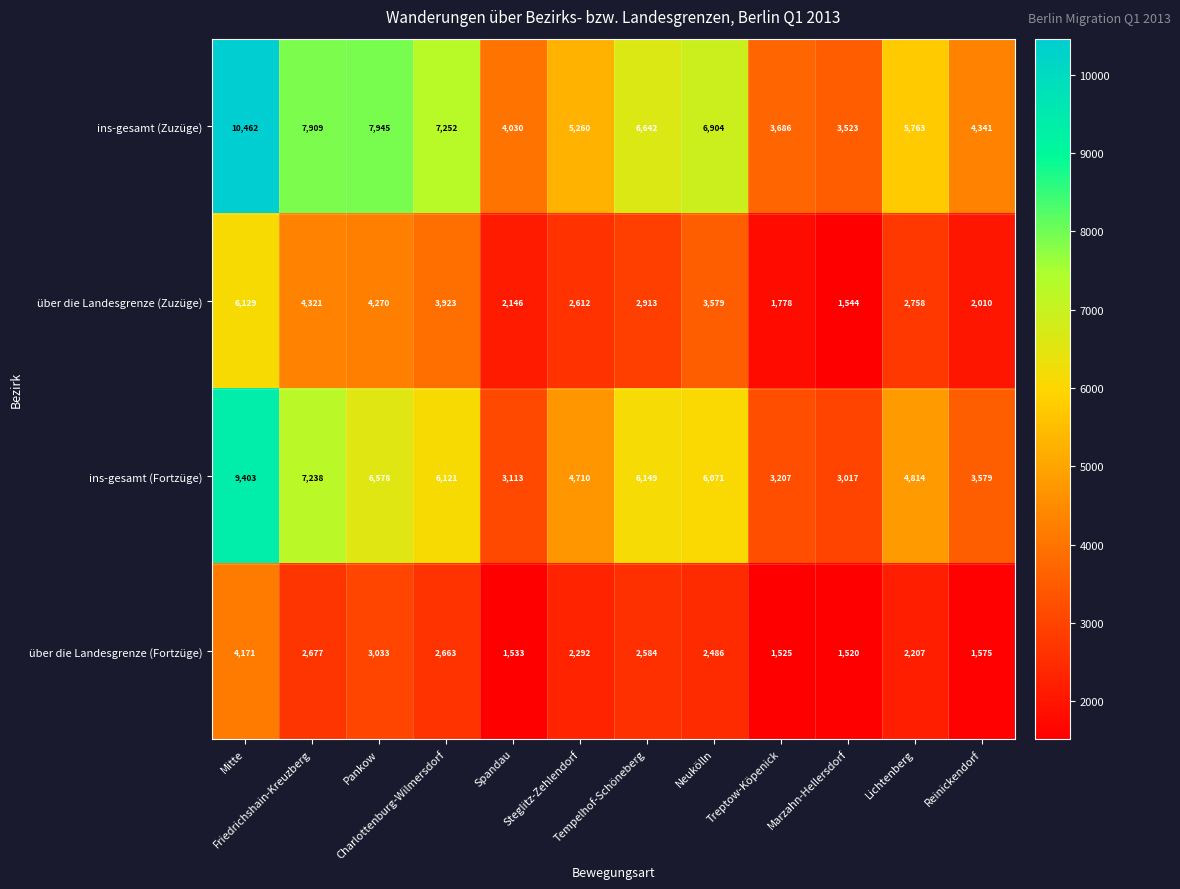

What is the difference between the maximum and minimum values in the über die Landesgrenze (Fortzüge) series?

2651